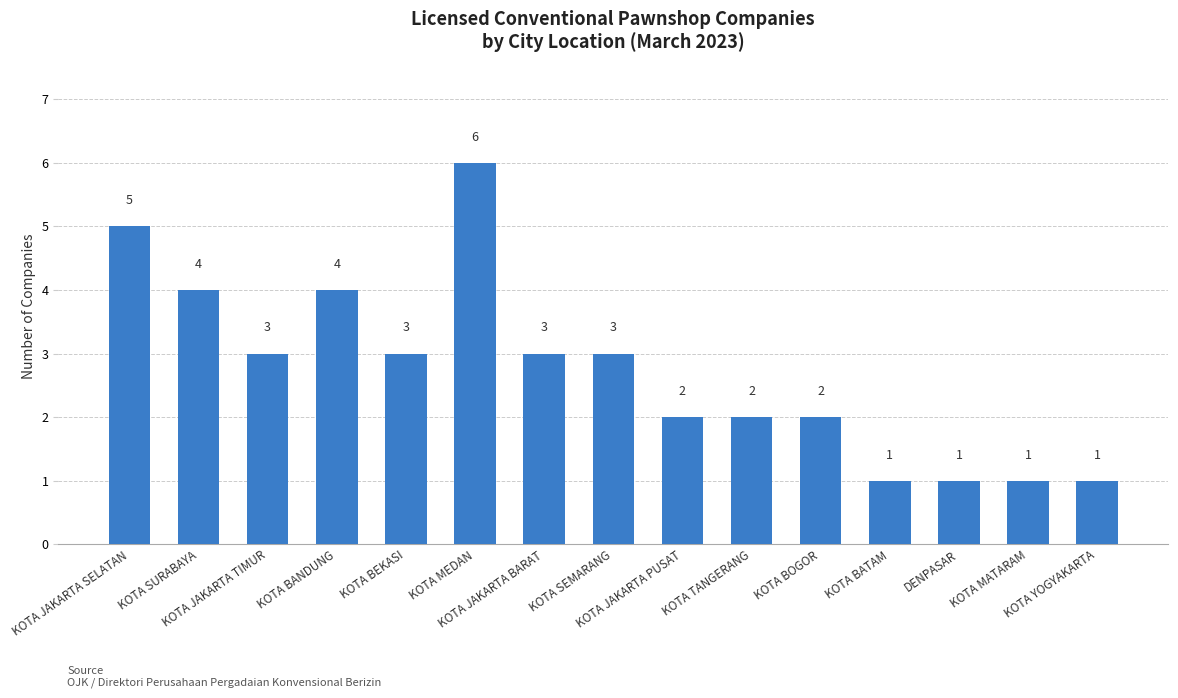

At which label does the data first exceed 3?

KOTA JAKARTA SELATAN